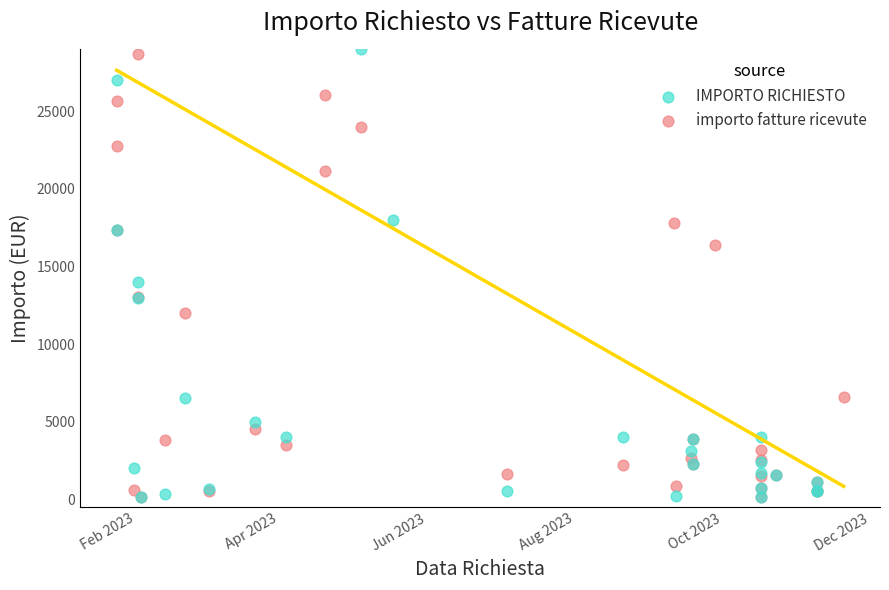

Which series contains the highest Y value?

IMPORTO RICHIESTO